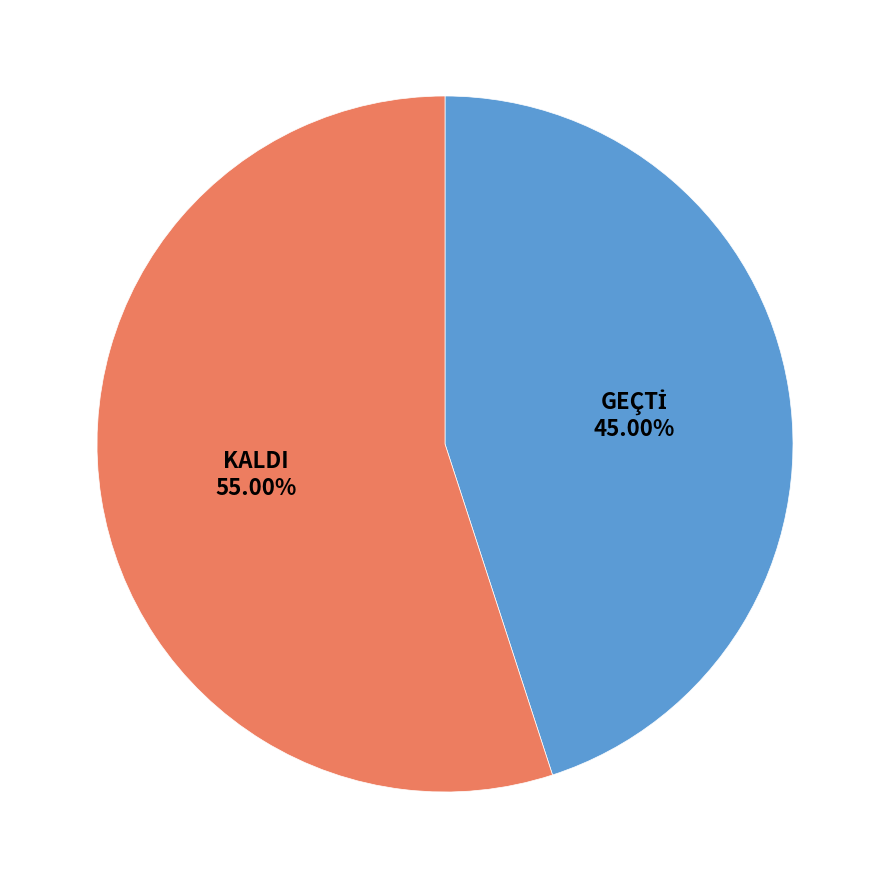

What is the largest slice in the pie chart?

KALDI